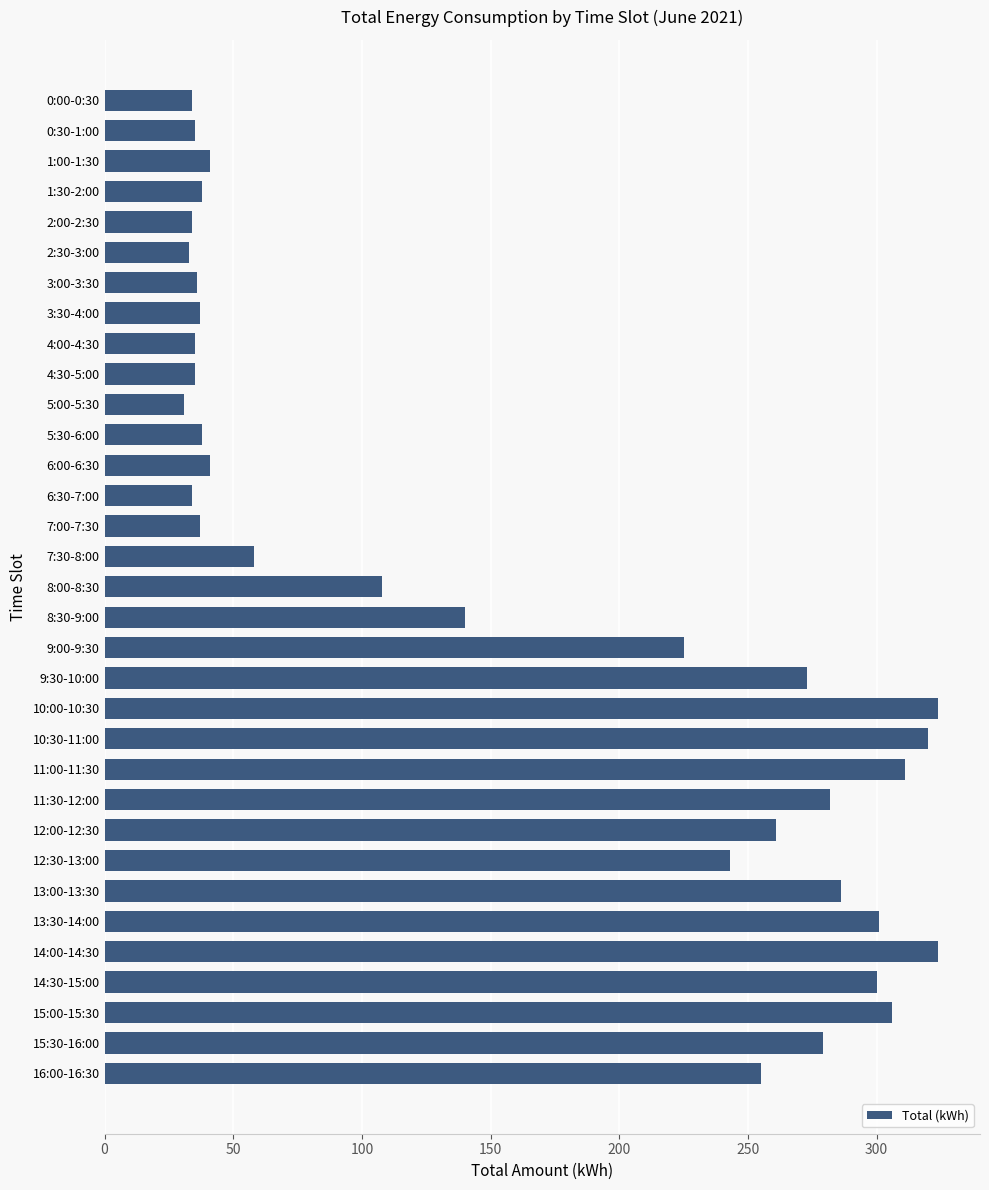

What is the difference between the maximum and second lowest values?

291